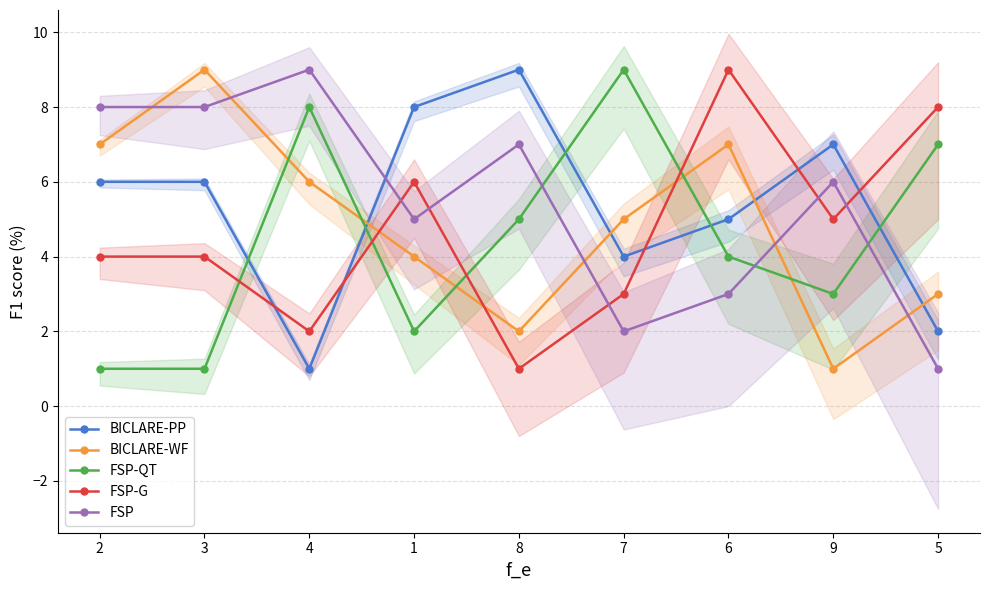

How many lines are shown in the chart?

5